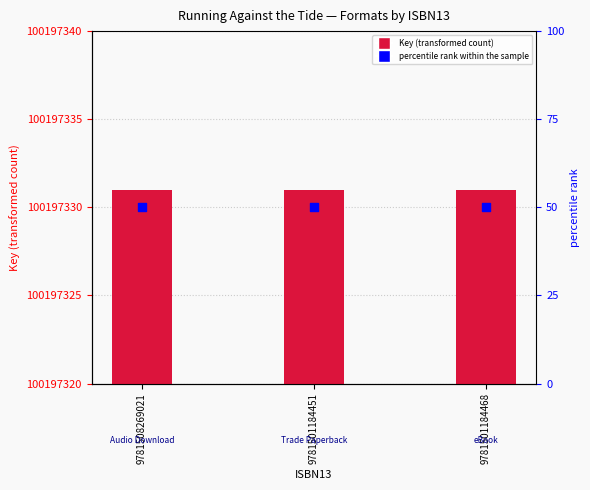

What are all the series names shown in the legend?

Key, percentile rank within the sample